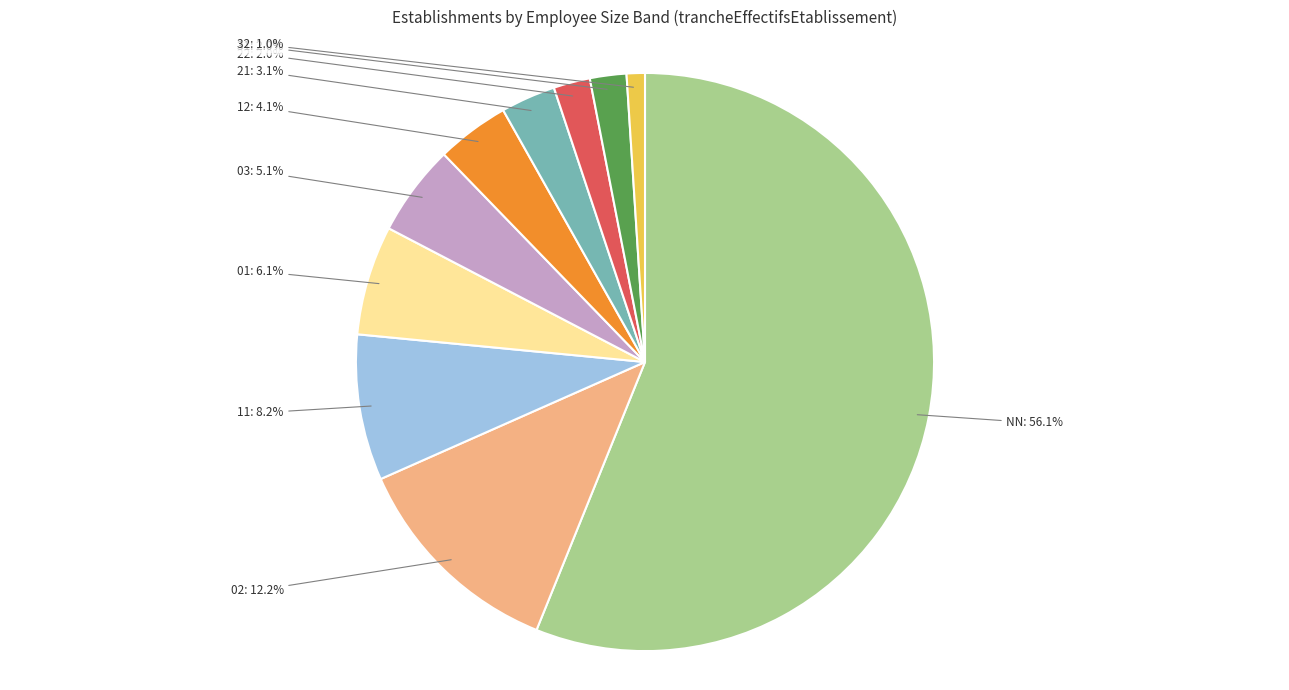

What percentage is the 02 slice, to the nearest percent?

12%